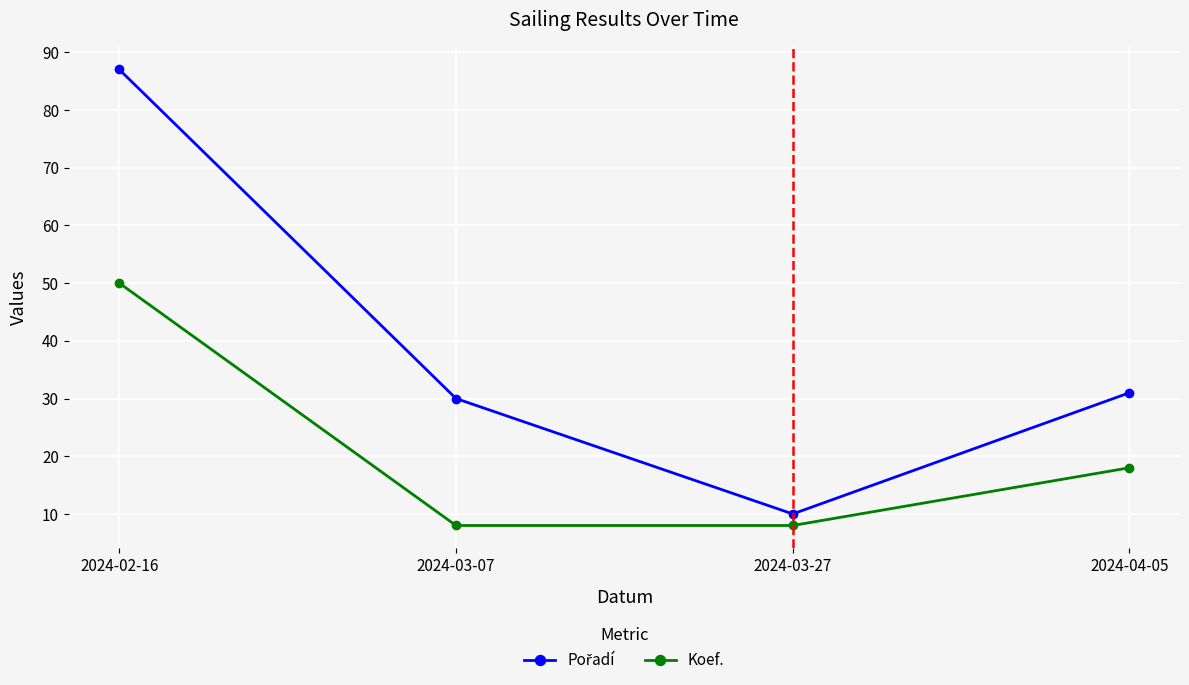

At how many categories does at least one series exceed 14?

3